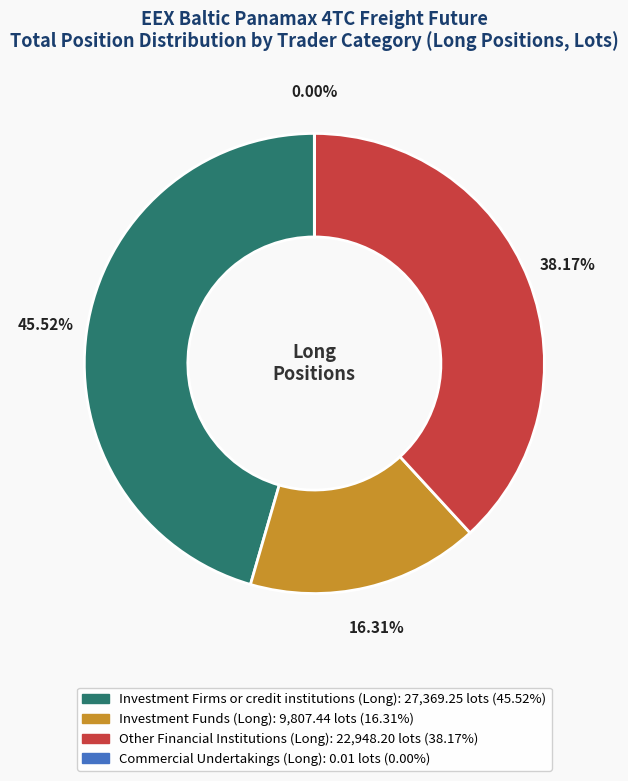

Which slice is the largest?

Investment Firms or credit institutions (Long)